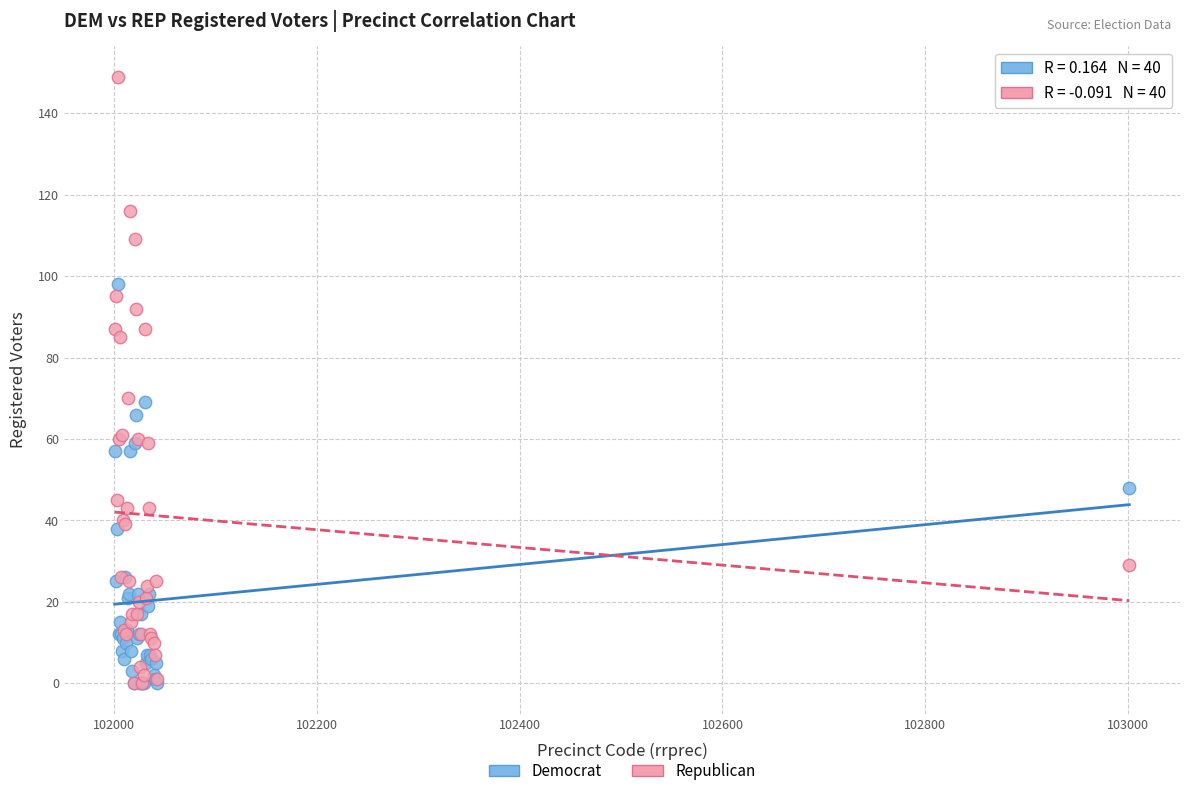

What are all the series names shown in the legend?

Democrat, Republican